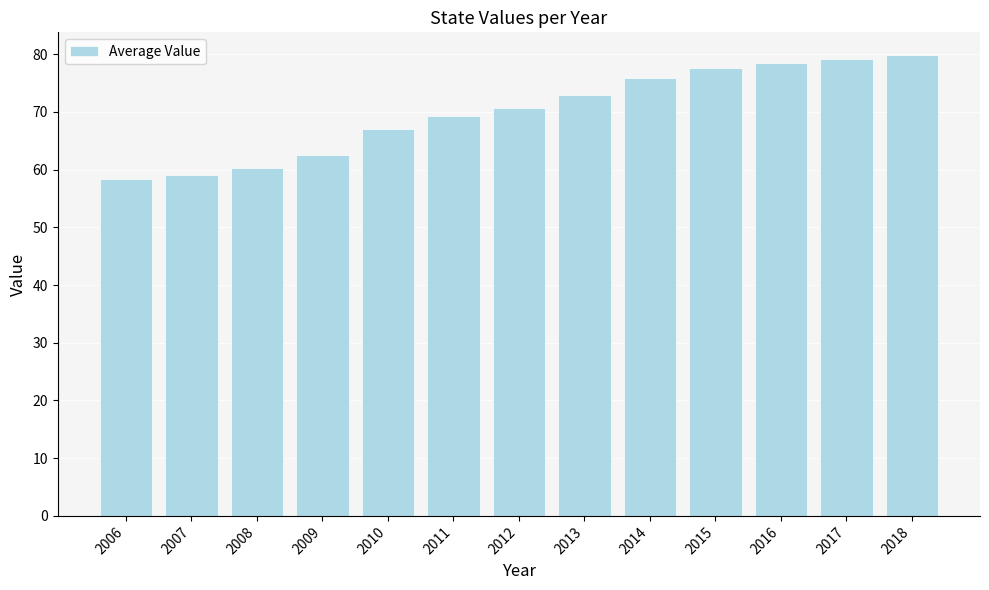

Where is the data nearest to the value 69?

2011